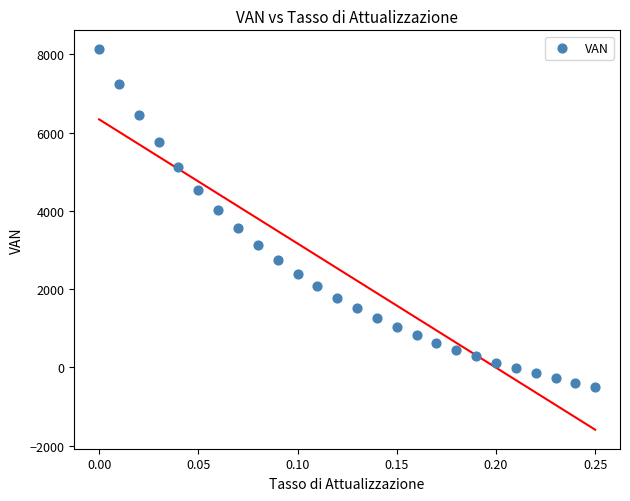

What is the range of Y values (max minus min)?

8637.2